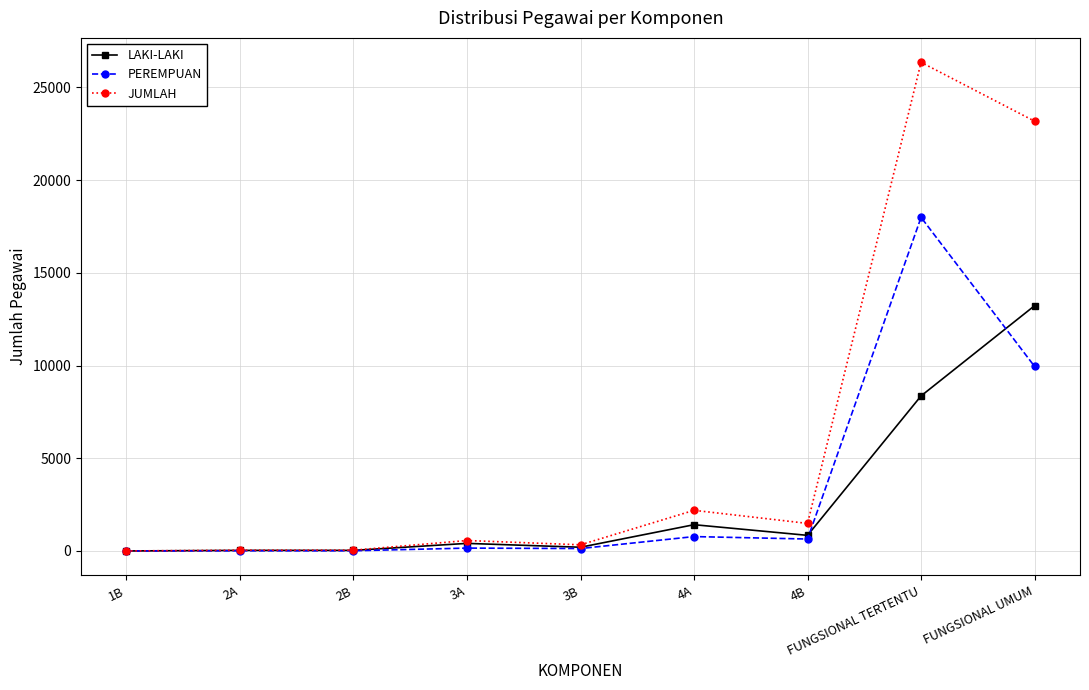

What are all the series names shown in the legend?

LAKI-LAKI, PEREMPUAN, JUMLAH